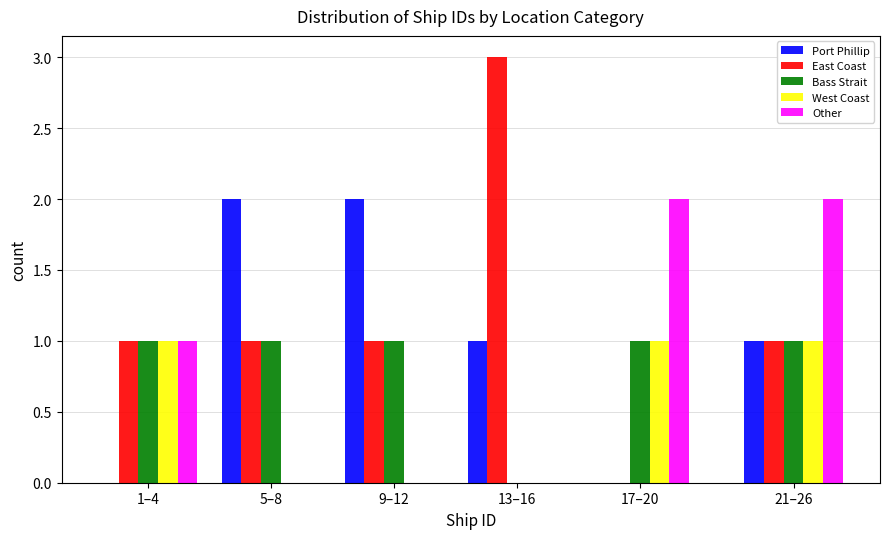

Reading left to right, what are all the values shown in this chart?

Port Phillip: 1–4=0	5–8=2	9–12=2	13–16=1	17–20=0	21–26=1
East Coast: 1–4=1	5–8=1	9–12=1	13–16=3	17–20=0	21–26=1
Bass Strait: 1–4=1	5–8=1	9–12=1	13–16=0	17–20=1	21–26=1
West Coast: 1–4=1	5–8=0	9–12=0	13–16=0	17–20=1	21–26=1
Other: 1–4=1	5–8=0	9–12=0	13–16=0	17–20=2	21–26=2